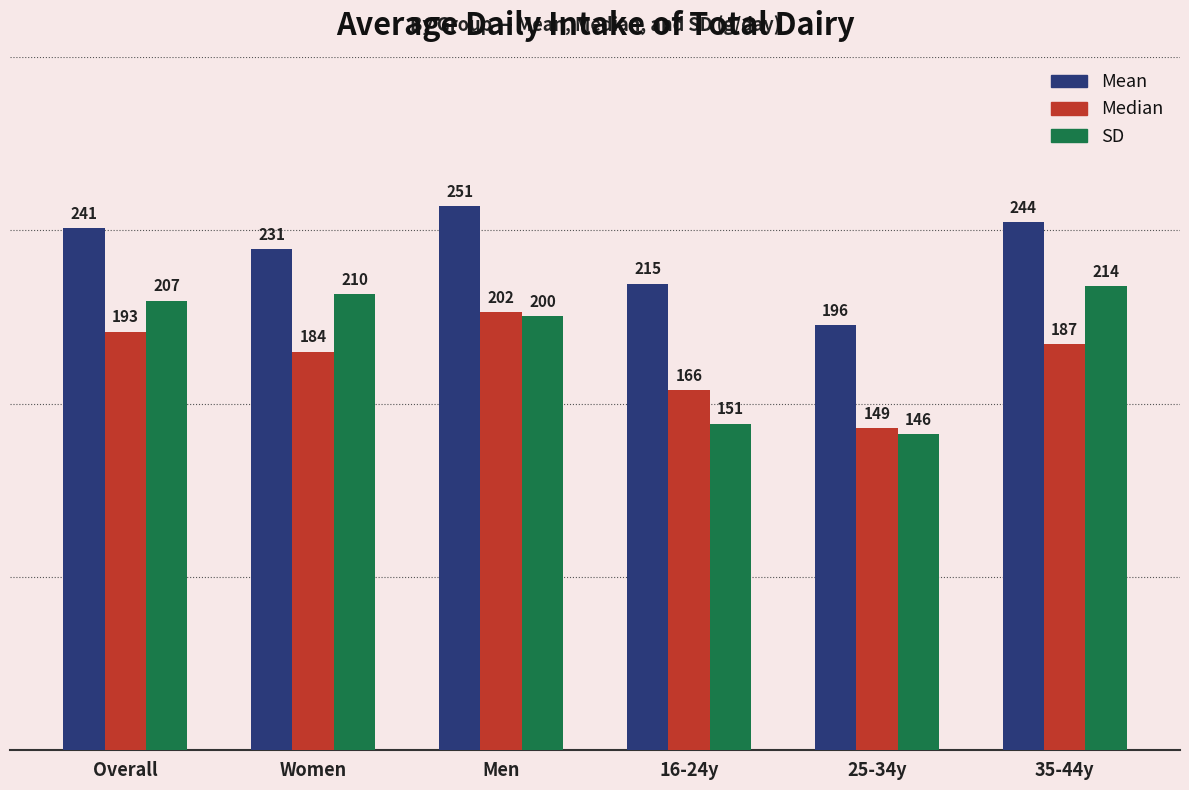

Which series changed the most between Women and 35-44y?

Mean